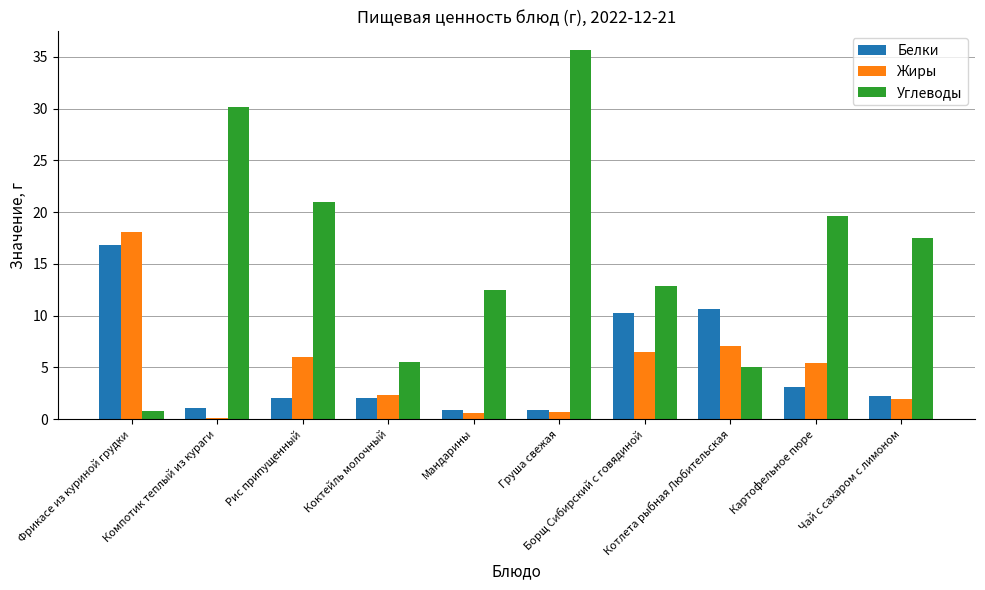

What is the difference between the Жиры values at Рис припущенный and Мандарины?

5.4